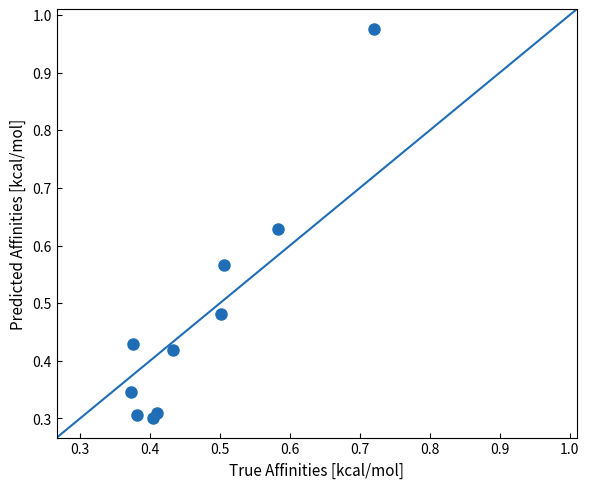

What is the range of Y values (max minus min)?

0.7